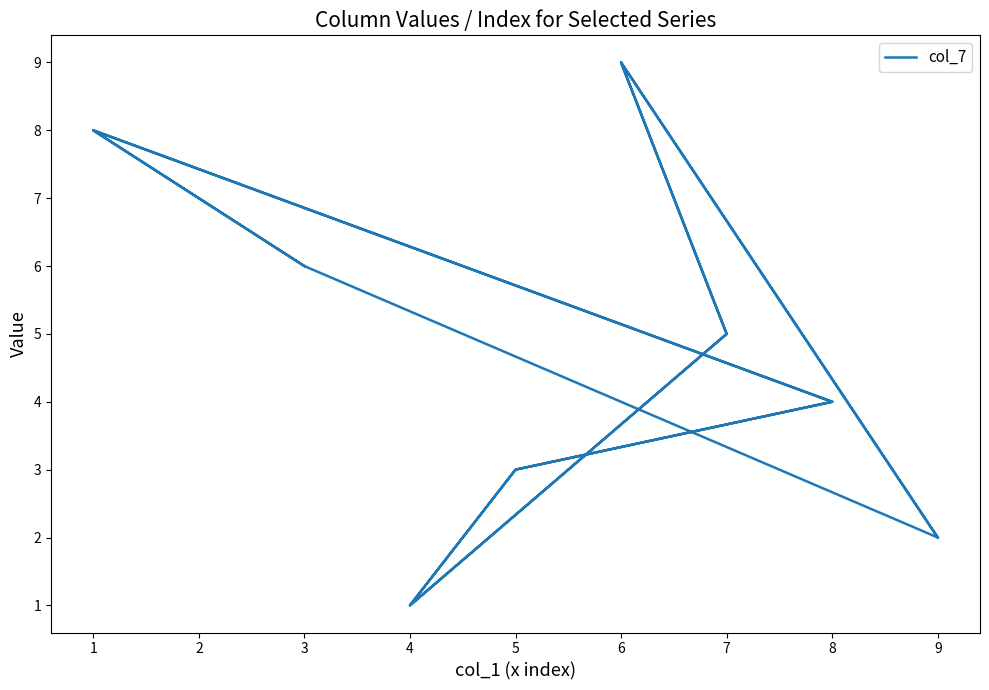

List the labels in order of value, smallest first.

4, 4, 9, 9, 5, 5, 8, 8, 7, 7, 3, 3, 2, 2, 1, 1, 6, 6